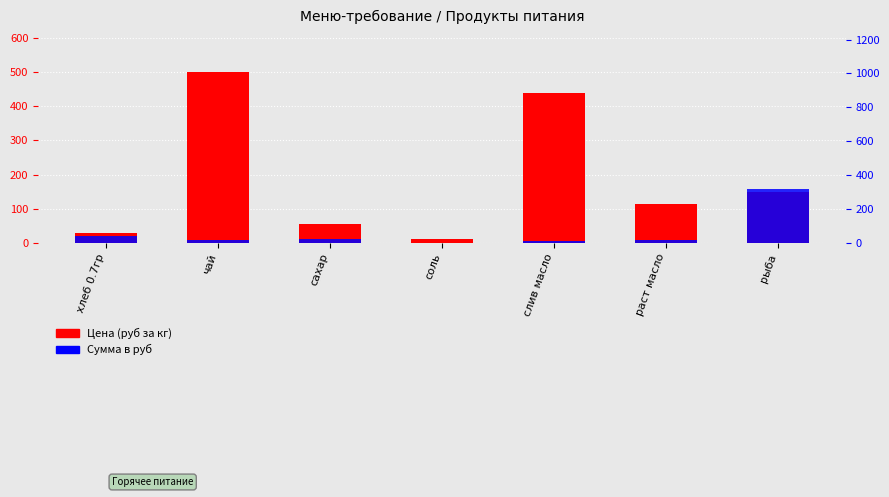

What position from the left is сахар?

3